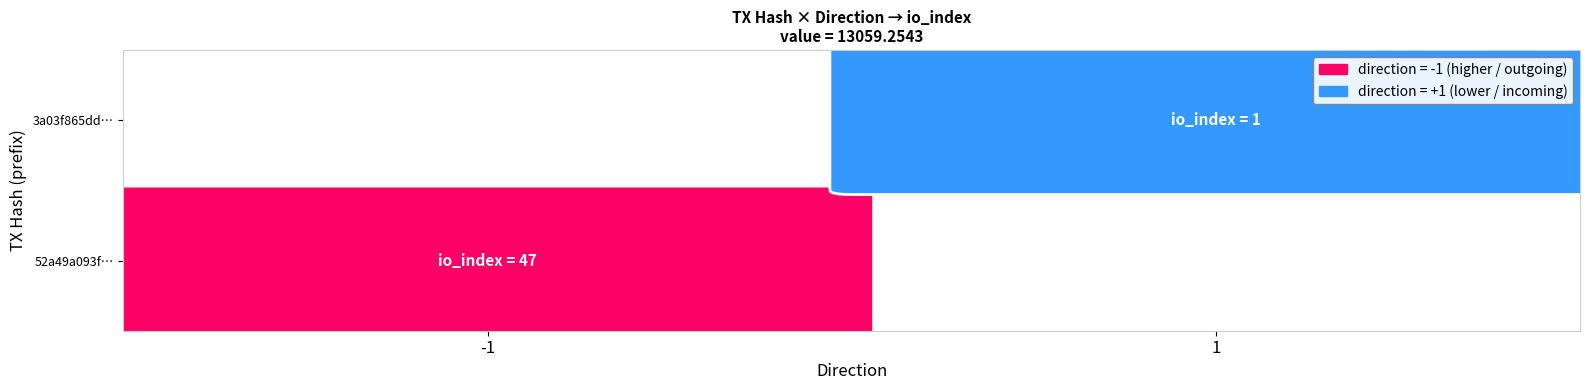

Is it true that 3a03f865ddeac23bb46692078cb3398926a34ff equals 2 at io_index?

False